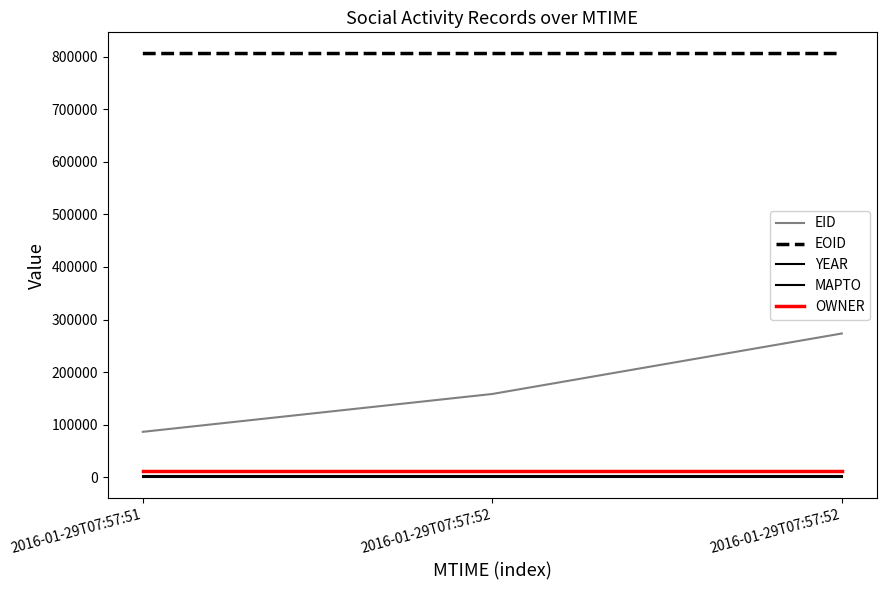

What is the average value of the OWNER series?

12633